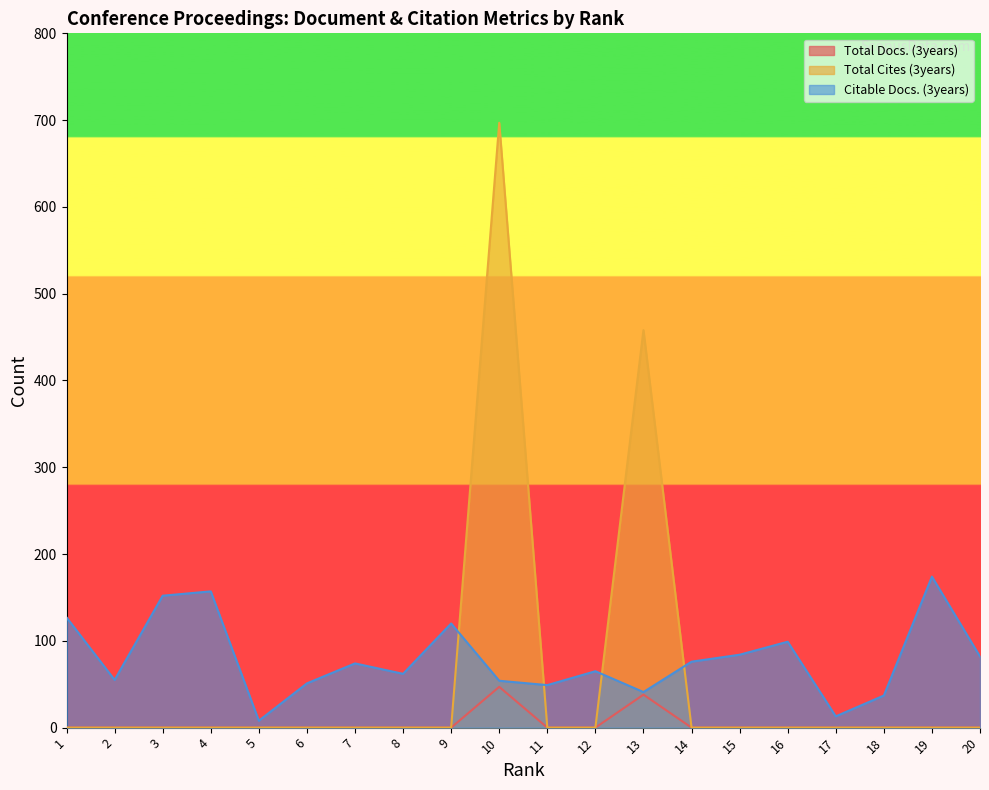

Reading left to right, extract all data points from this chart.

Total Docs. (3years): 1=0	2=0	3=0	4=0	5=0	6=0	7=0	8=0	9=0	10=47	11=0	12=0	13=38	14=0	15=0	16=0	17=0	18=0	19=0	20=0
Total Cites (3years): 1=0	2=0	3=0	4=0	5=0	6=0	7=0	8=0	9=0	10=697	11=0	12=0	13=458	14=0	15=0	16=0	17=0	18=0	19=0	20=0
Citable Docs. (3years): 1=127	2=55	3=152	4=157	5=8	6=51	7=74	8=62	9=120	10=54	11=49	12=65	13=41	14=76	15=84	16=99	17=13	18=37	19=174	20=82